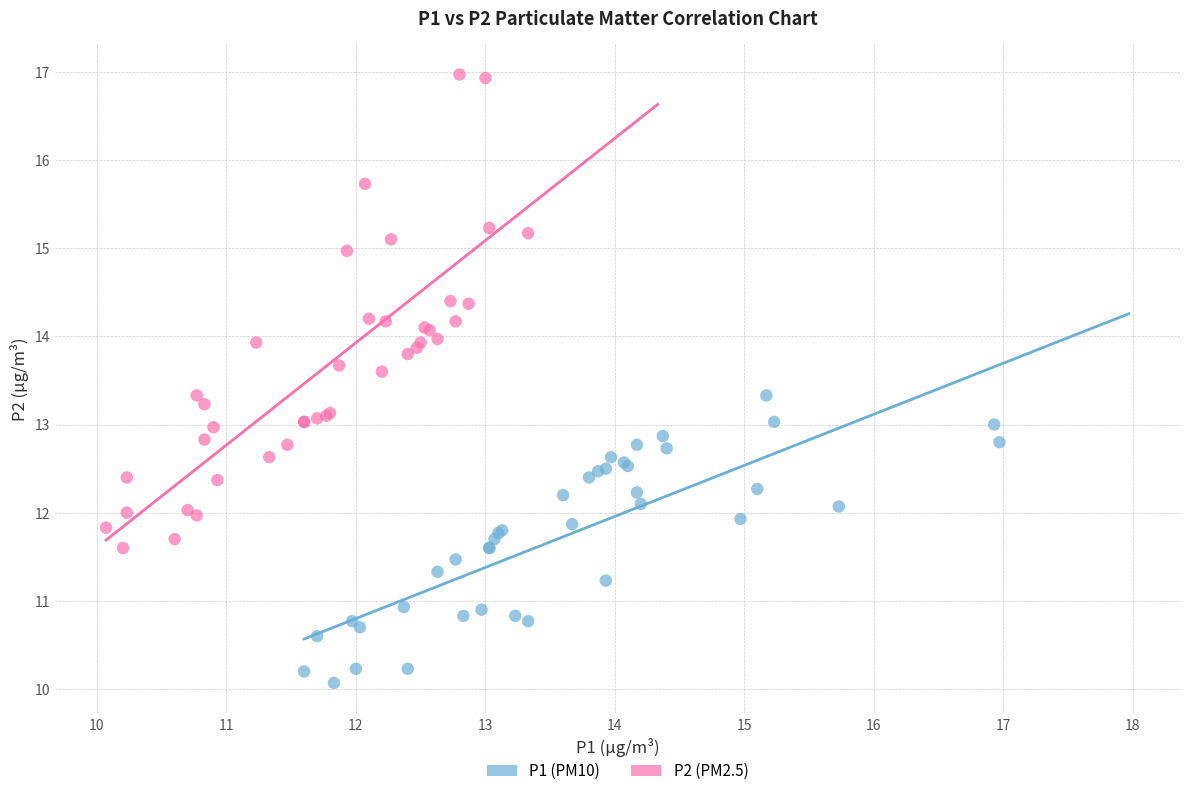

Which series contains the highest Y value?

P2 (PM2.5)